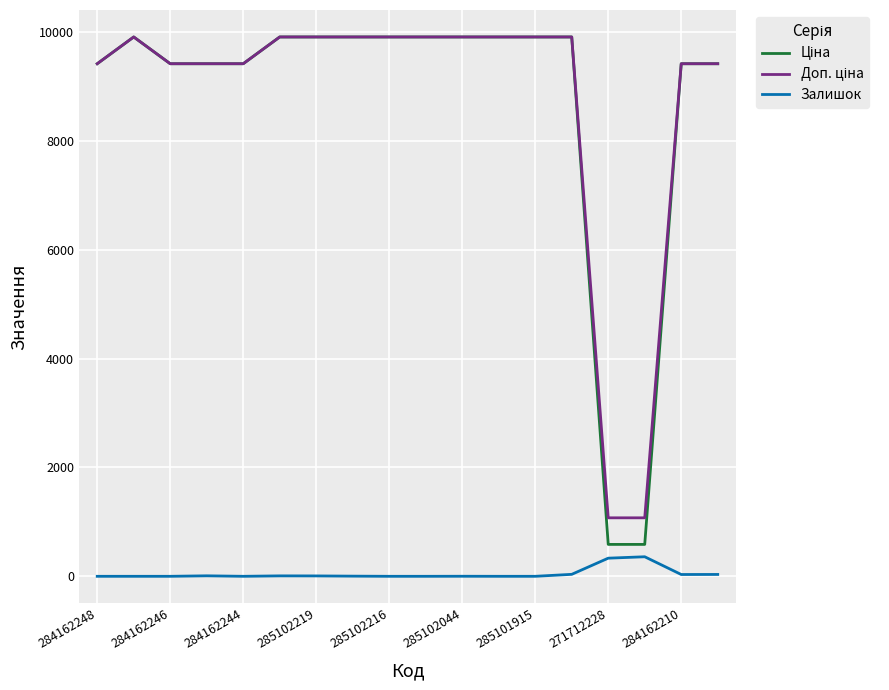

What is the highest value of the Залишок series?

359.0